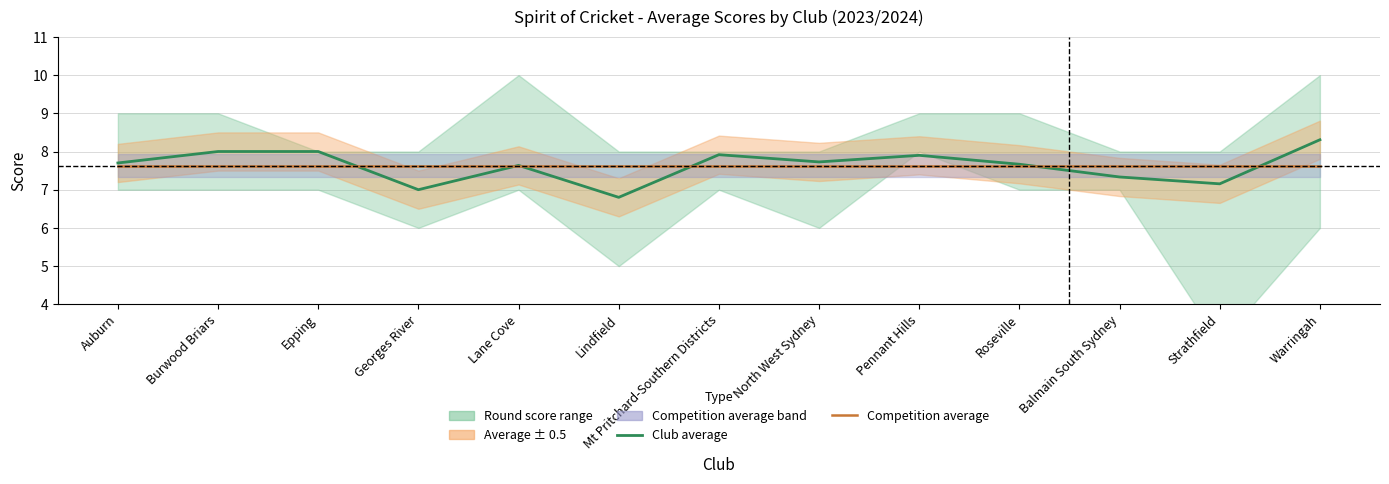

Which category has the lowest value in the Club average series?

Lindfield